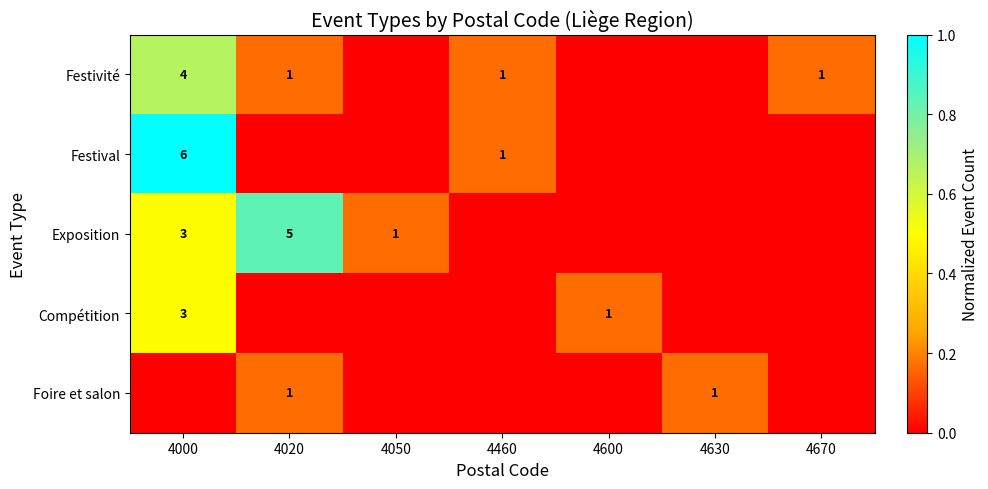

The Compétition series shows 3 at 4000. True or false?

True